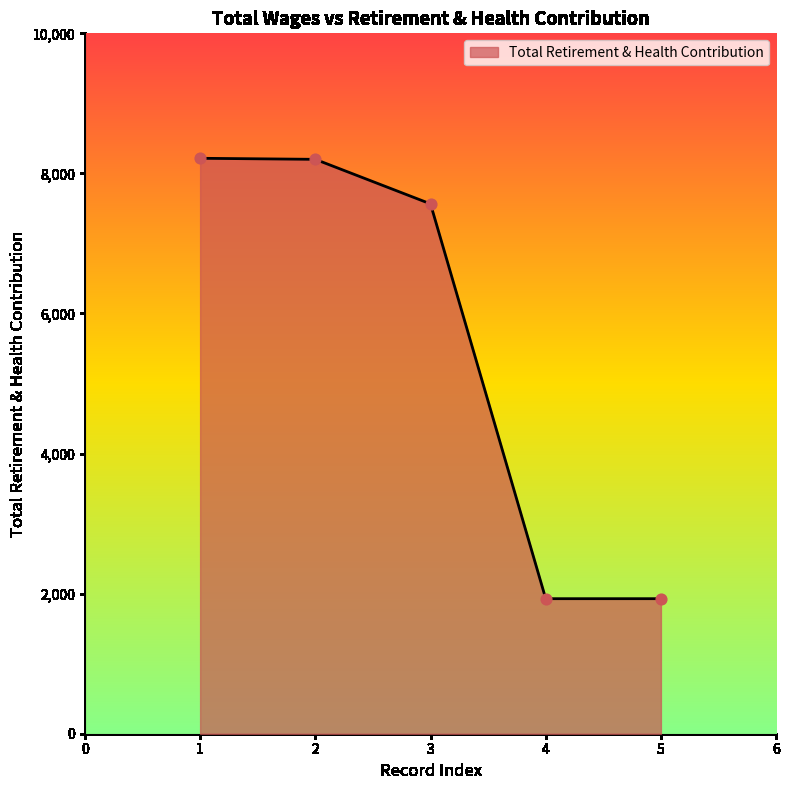

Approximately how many times larger is the value at 3 compared to 2?

0.9